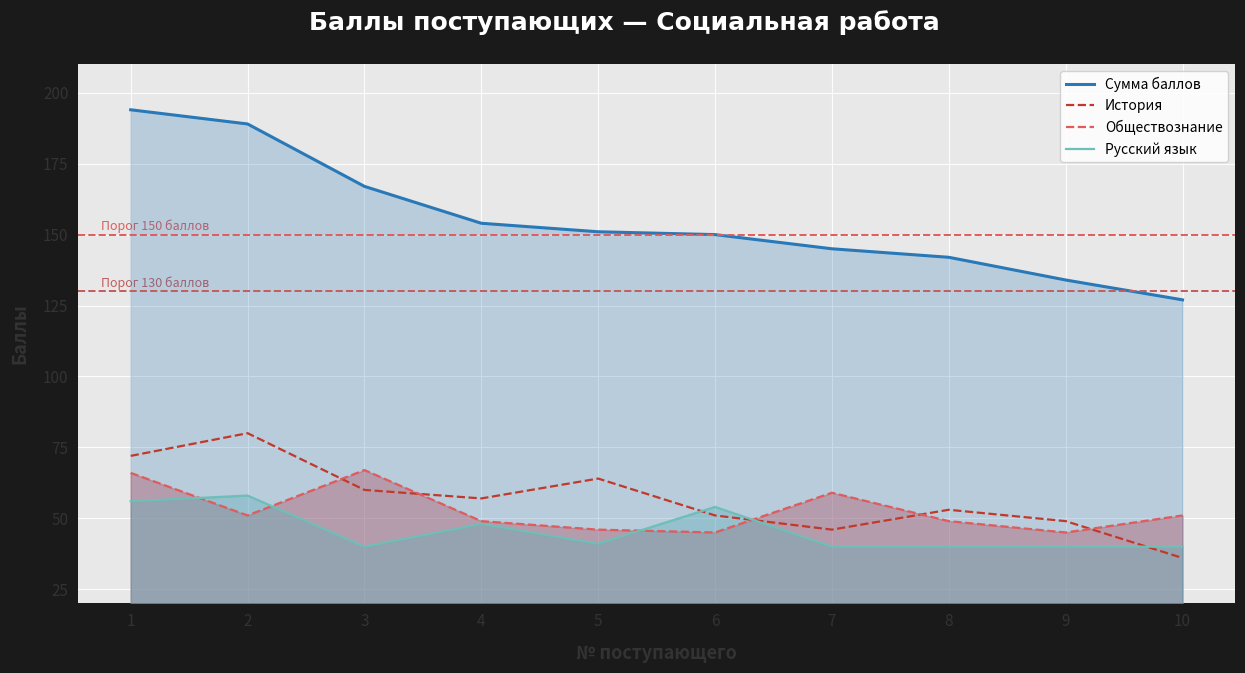

Reading left to right, extract all data points from this chart.

Сумма баллов: 194	189	167	154	151	150	145	142	134	127
История: 72	80	60	57	64	51	46	53	49	36
Обществознание: 66	51	67	49	46	45	59	49	45	51
Русский язык: 56	58	40	48	41	54	40	40	40	40